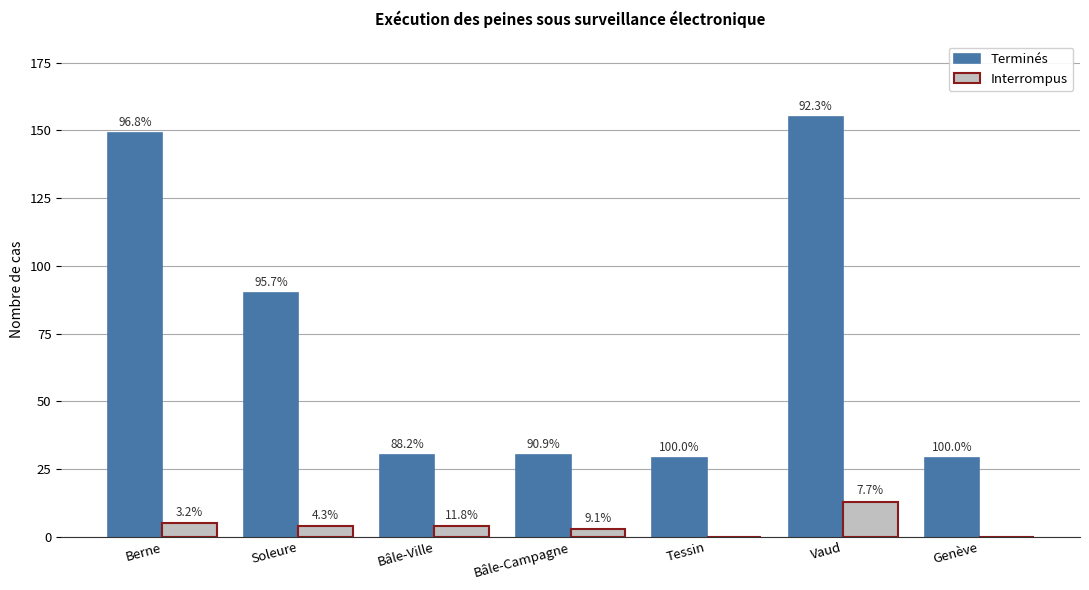

Where is Terminés nearest to the value 92?

Soleure